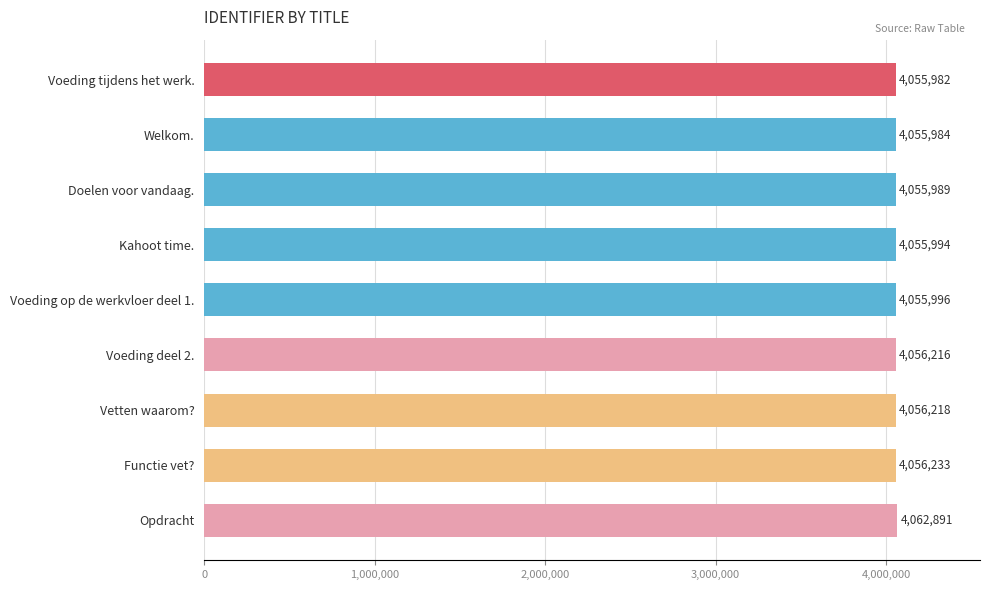

Reading top to bottom, list all the values displayed in this chart.

4055982	4055984	4055989	4055994	4055996	4056216	4056218	4056233	4062891